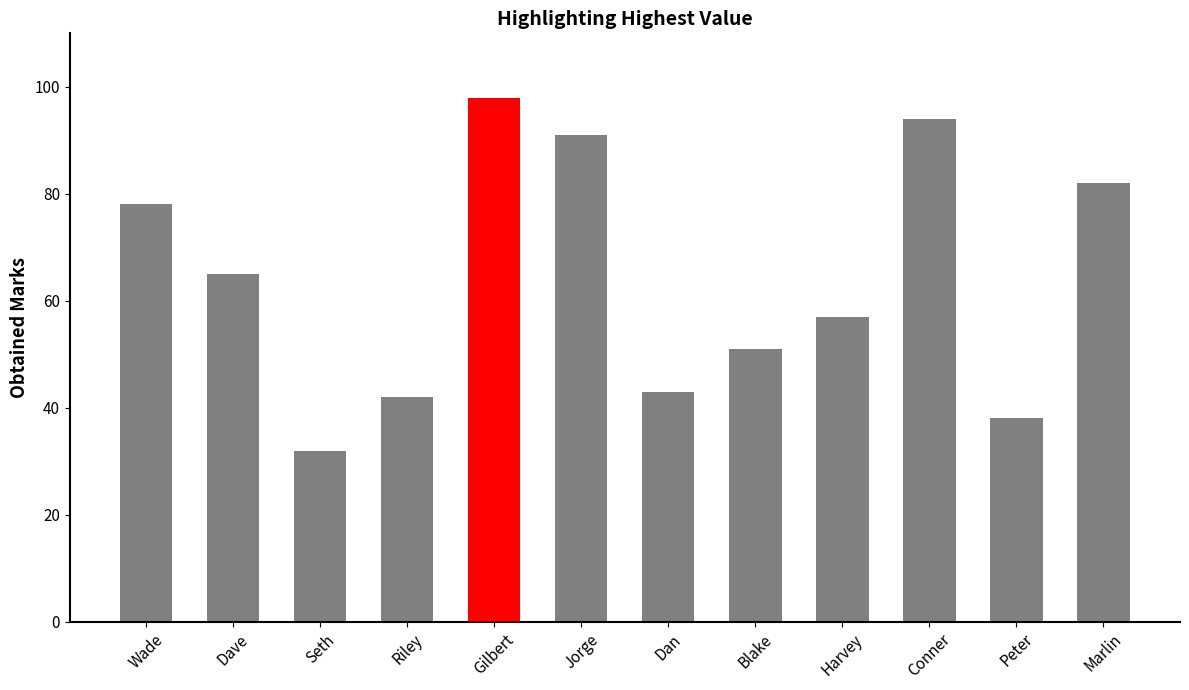

Count the number of data series in this chart.

1